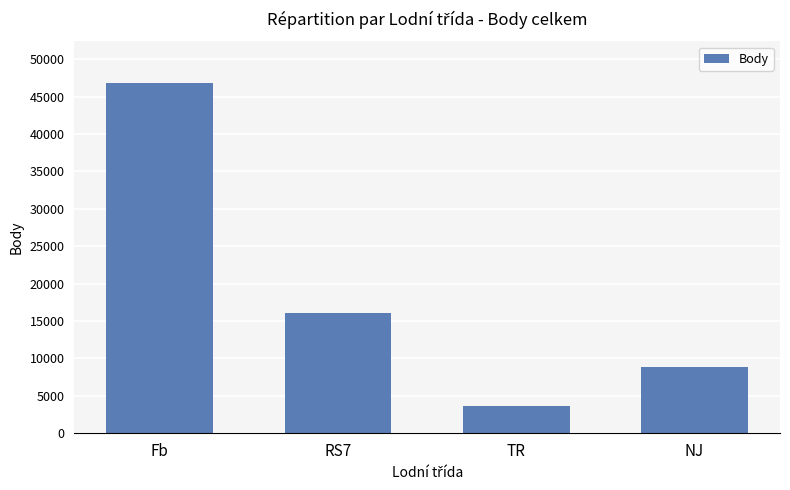

Where is the data nearest to the value 25224?

RS7